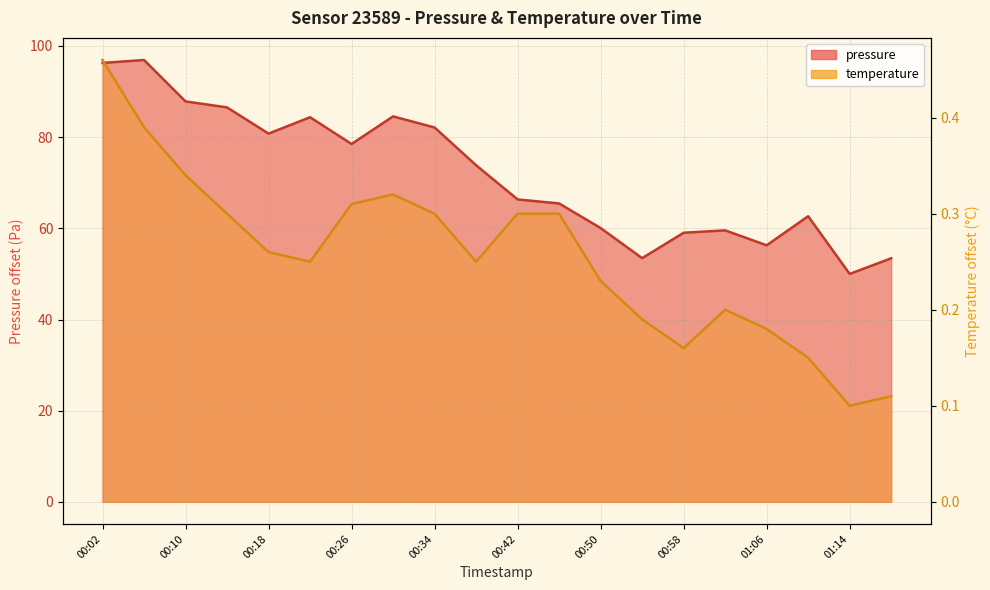

Read the pressure value at 01:02.

59.6